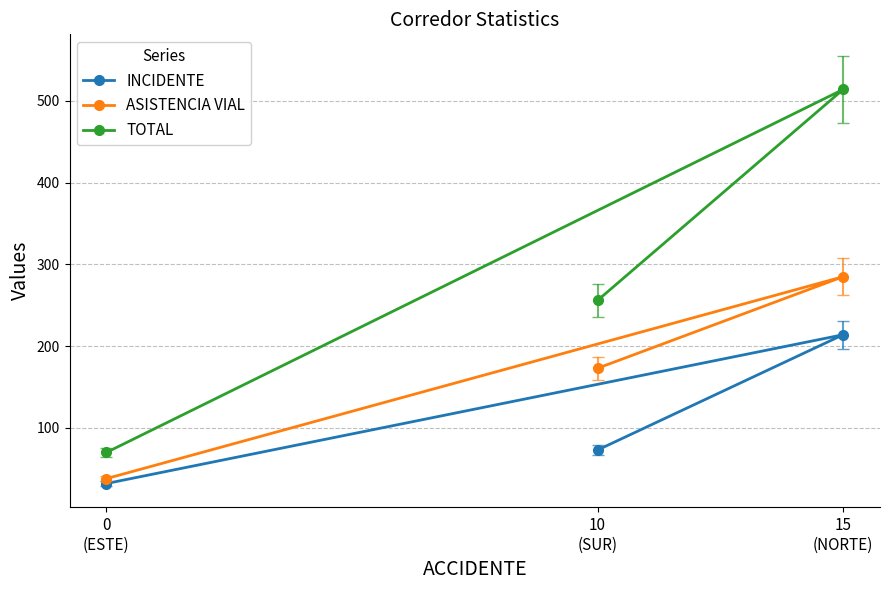

What is the approximate value of ASISTENCIA VIAL at 0
(ESTE), to the nearest 5?

40